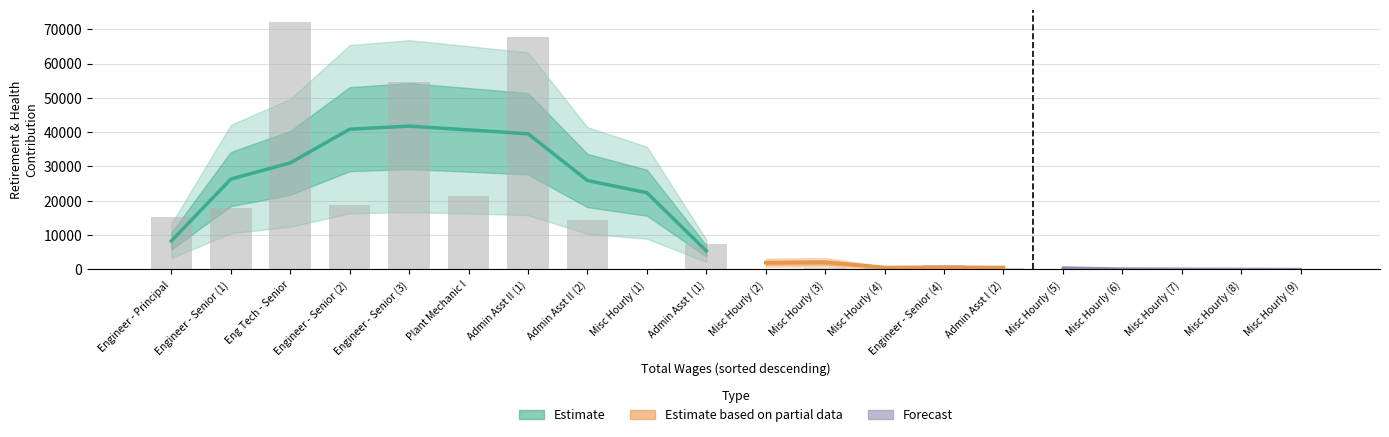

Reading left to right, what are all the values shown in this chart?

15263	17913	72122	18884	54520	21497	67746	14378	0	7259	0	527	524	1237	263	233	192	69	55	54